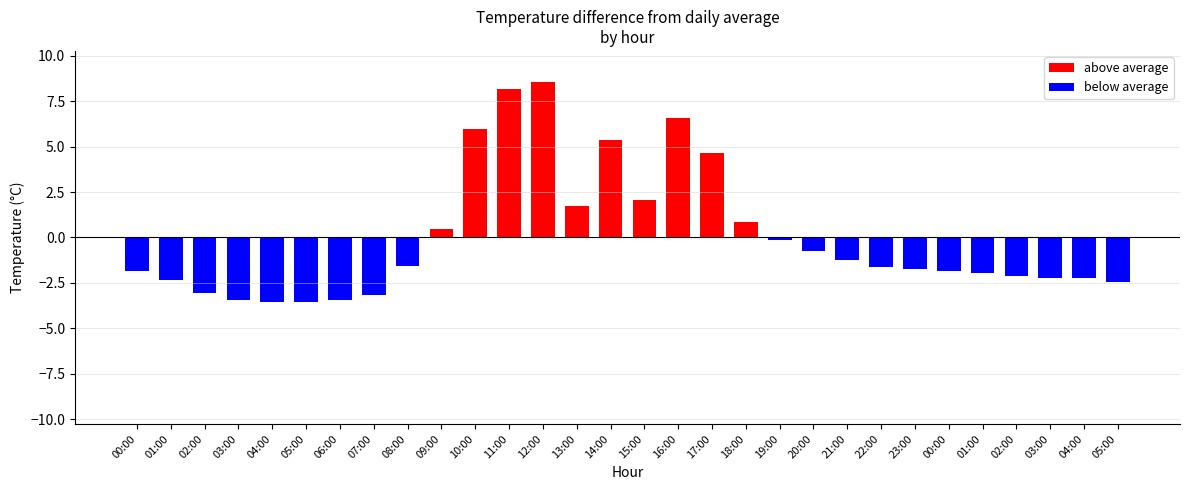

What is the sum of the below average values at 21:00 and 04:00?

-3.5